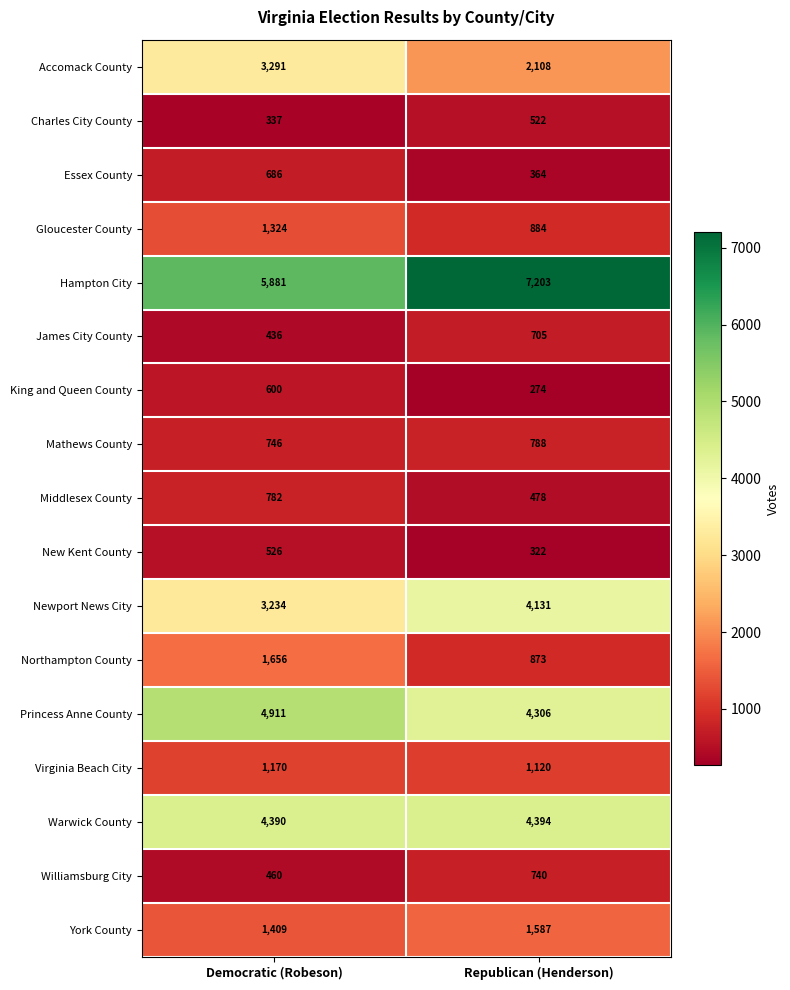

What is the difference between the New Kent County values at Democratic (Robeson) and Republican (Henderson)?

204